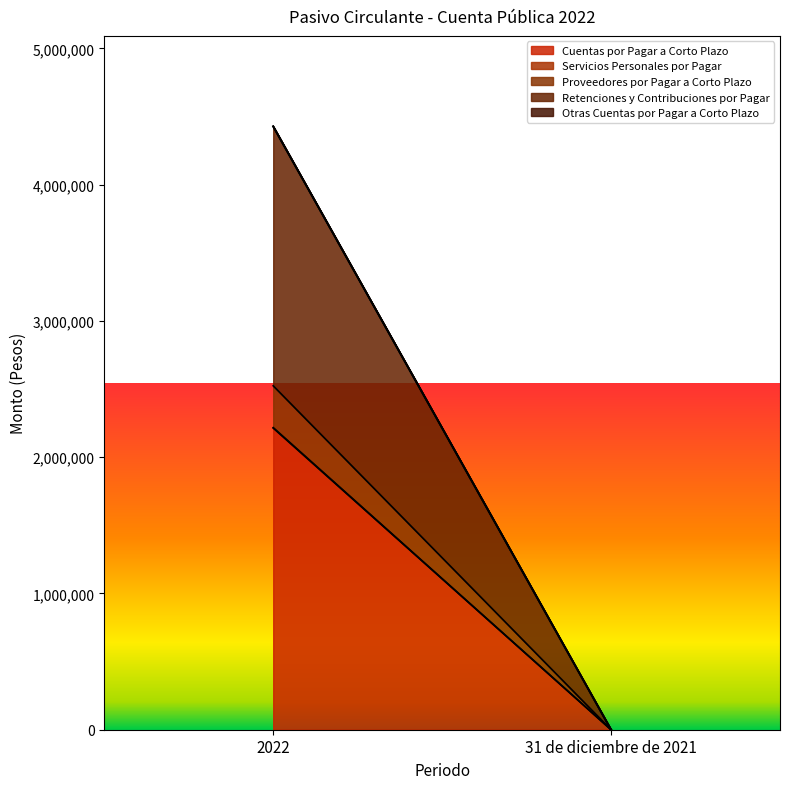

At 31 de diciembre de 2021, list the series in order from smallest to largest.

Cuentas por Pagar a Corto Plazo, Servicios Personales por Pagar, Proveedores por Pagar a Corto Plazo, Retenciones y Contribuciones por Pagar, Otras Cuentas por Pagar a Corto Plazo